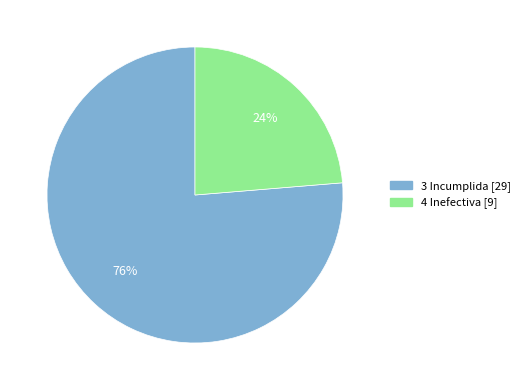

To the nearest percent, what portion does 4 Inefectiva represent?

24%